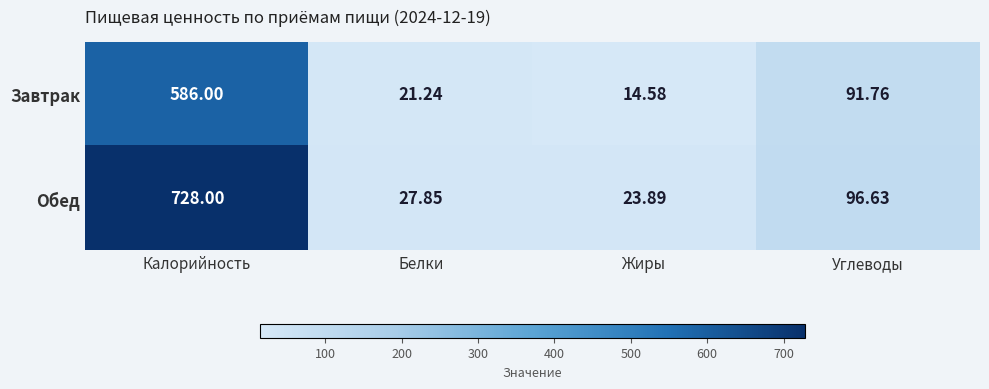

Where is Завтрак nearest to the value 300?

Углеводы